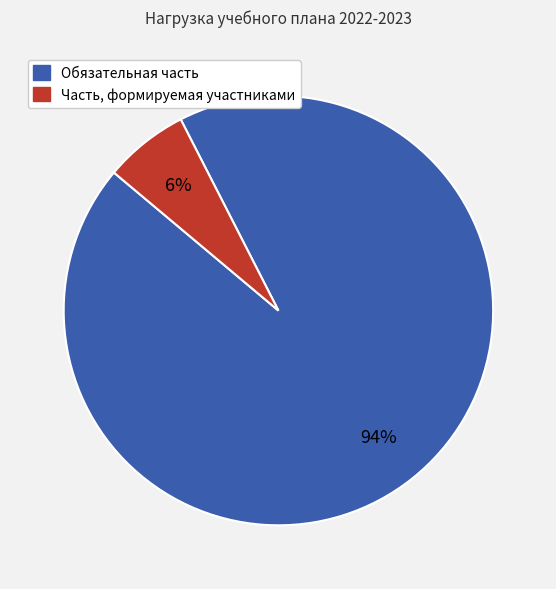

Between Часть, формируемая участниками and Обязательная часть, which is larger?

Обязательная часть